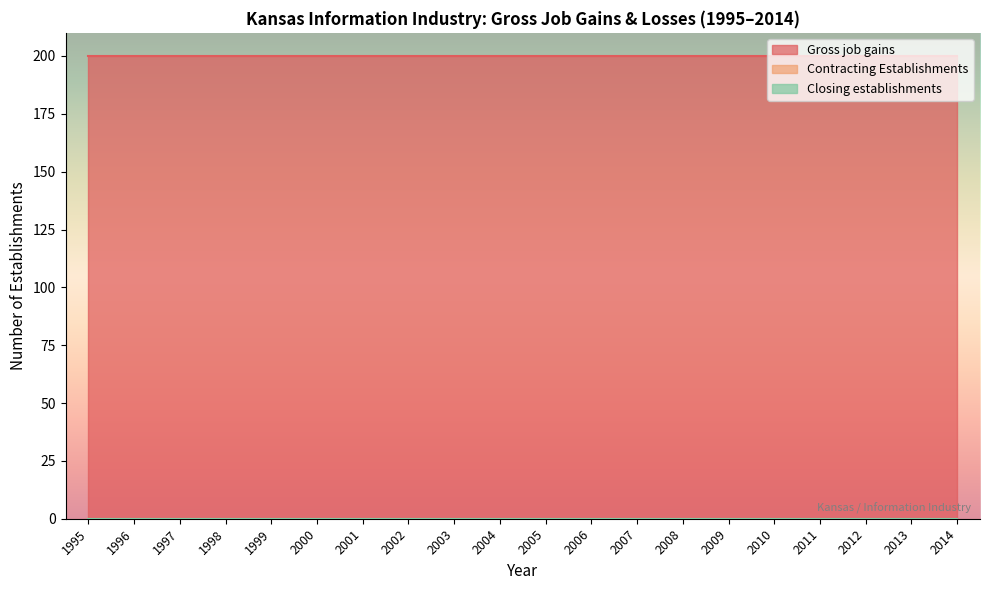

True or false: Gross job gains has more than 0 interior local peaks.

False